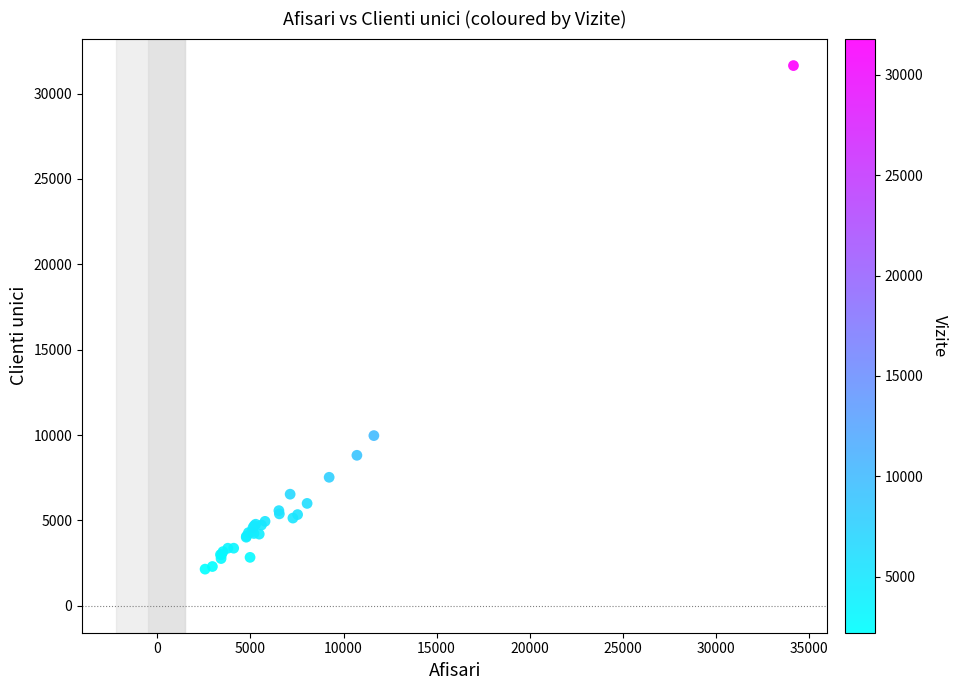

What Y value in the scatter plot is closest to 16892?

9965